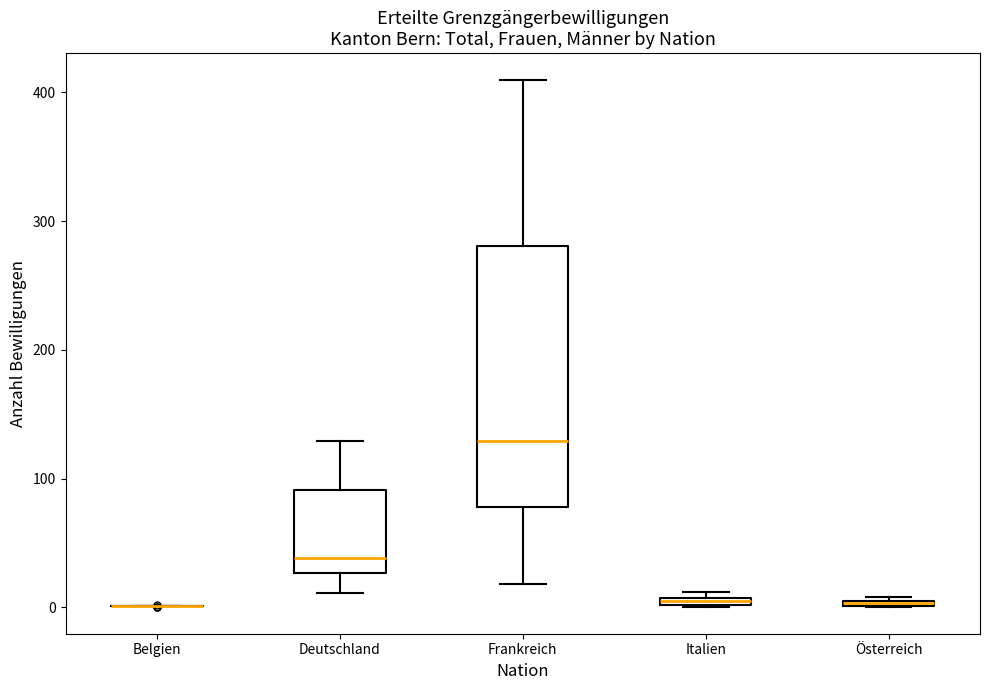

Which box is the tallest, from its lower edge to its upper edge?

Frankreich